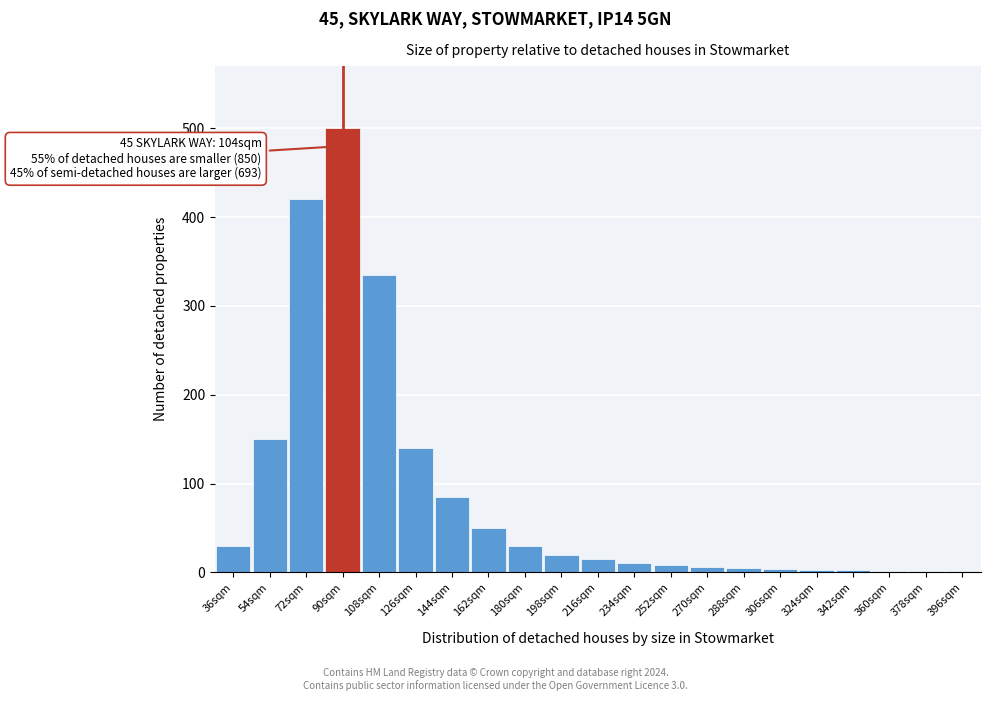

At which category does the chart reach its peak across all series?

90sqm